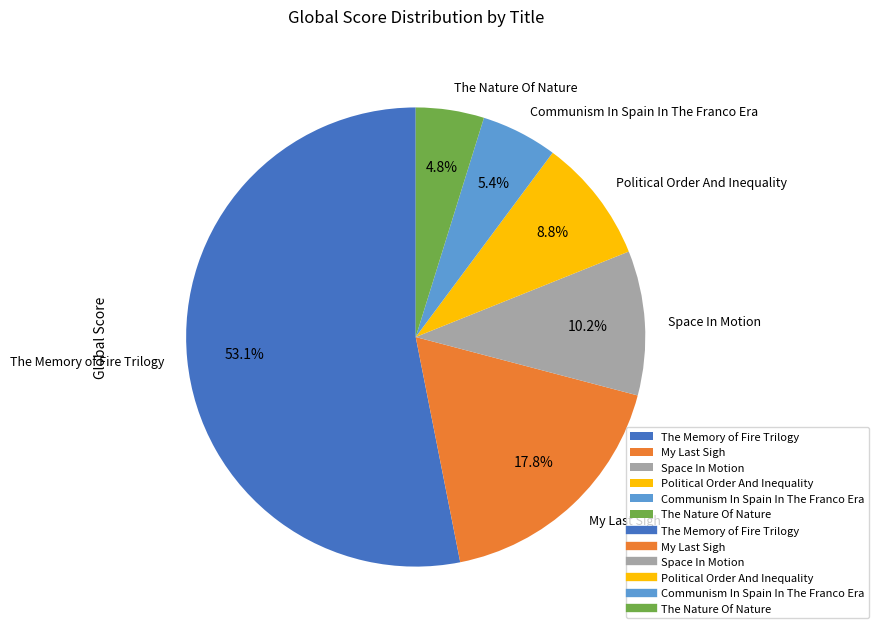

How many slices are in this pie chart?

6